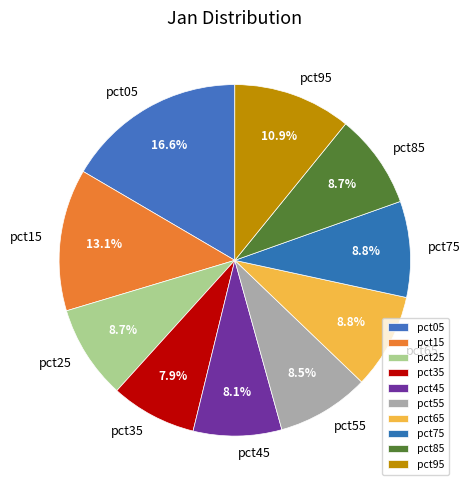

What percentage is the pct45 slice, to the nearest percent?

8%